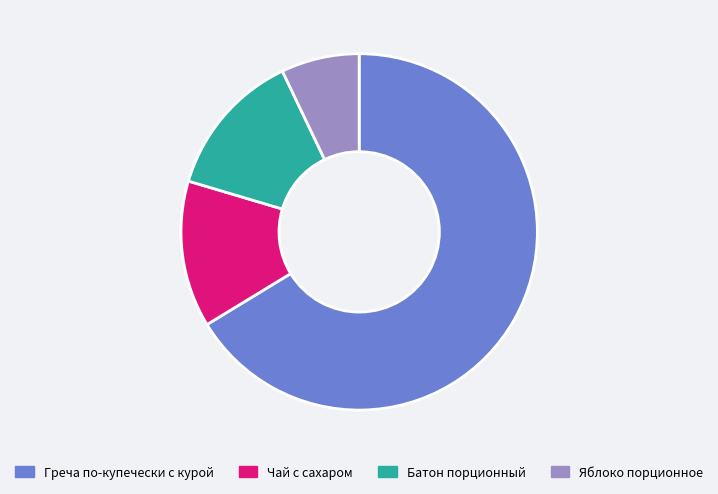

What is the largest slice in the pie chart?

Греча по-купечески с курой